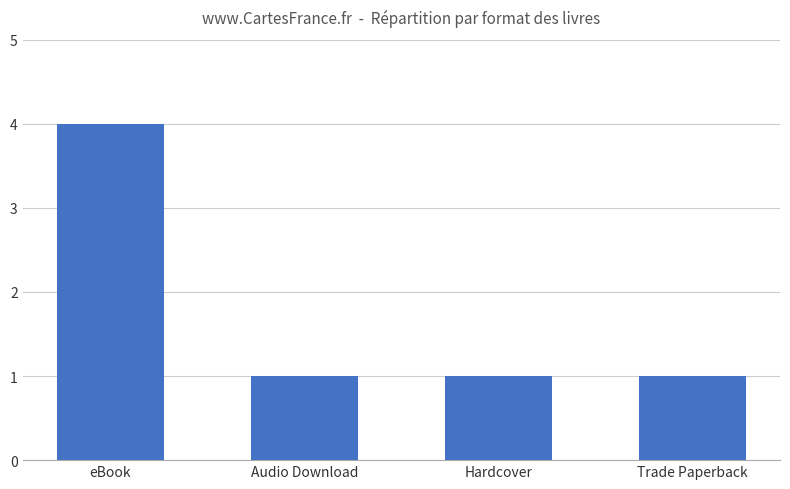

What is the ratio of the value at Hardcover to the value at Trade Paperback?

1.0